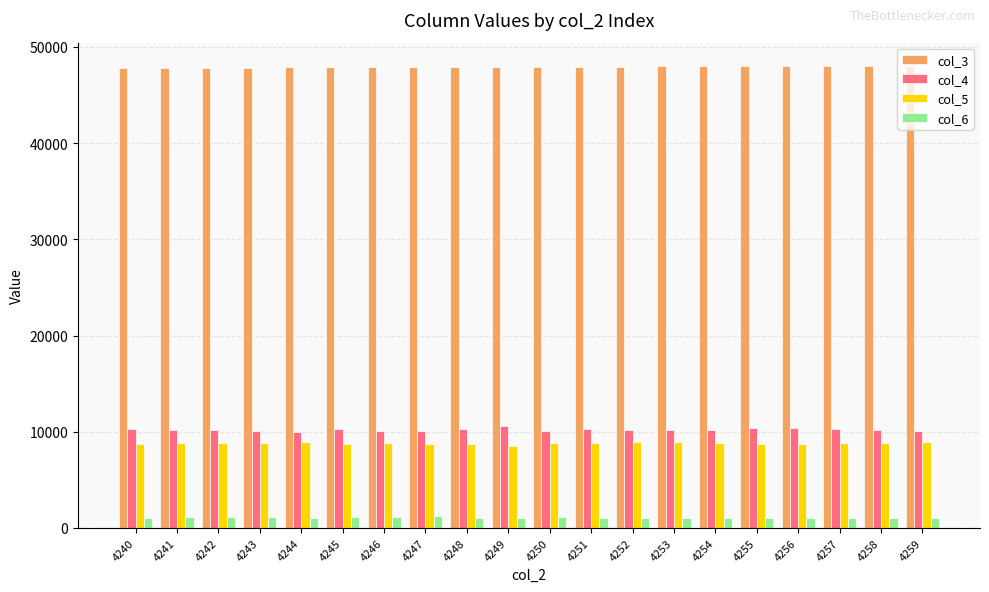

What is the value of the col_6 bar at the 8th from the left?

1203